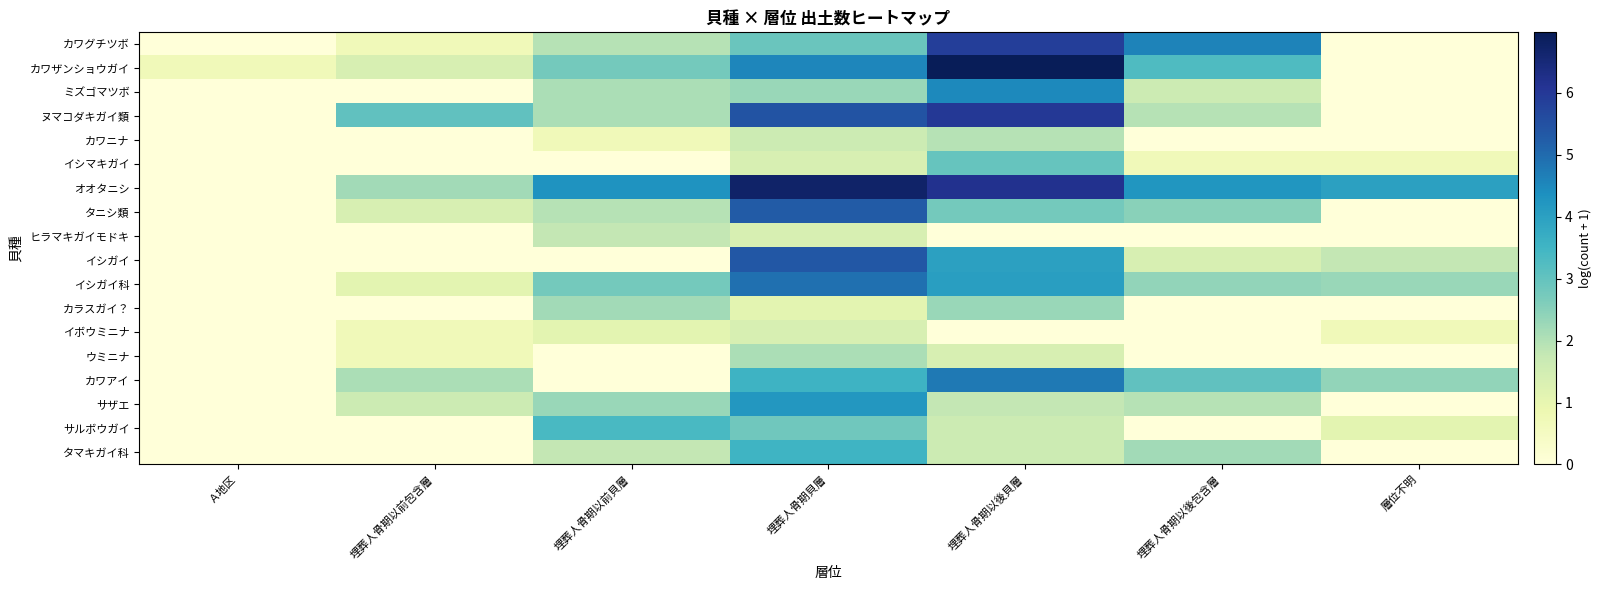

Reading left to right, transcribe all the data shown in this chart.

カワグチツボ: Ａ地区=0.0	埋葬人骨期以前包含層=0.7	埋葬人骨期以前貝層=1.9	埋葬人骨期貝層=2.9	埋葬人骨期以後貝層=5.9	埋葬人骨期以後包含層=4.6	層位不明=0.0
カワザンショウガイ: Ａ地区=0.7	埋葬人骨期以前包含層=1.4	埋葬人骨期以前貝層=2.8	埋葬人骨期貝層=4.5	埋葬人骨期以後貝層=7.0	埋葬人骨期以後包含層=3.3	層位不明=0.0
ミズゴマツボ: Ａ地区=0.0	埋葬人骨期以前包含層=0.0	埋葬人骨期以前貝層=2.1	埋葬人骨期貝層=2.3	埋葬人骨期以後貝層=4.5	埋葬人骨期以後包含層=1.6	層位不明=0.0
ヌマコダキガイ類: Ａ地区=0.0	埋葬人骨期以前包含層=3.0	埋葬人骨期以前貝層=2.1	埋葬人骨期貝層=5.4	埋葬人骨期以後貝層=6.0	埋葬人骨期以後包含層=1.9	層位不明=0.0
カワニナ: Ａ地区=0.0	埋葬人骨期以前包含層=0.0	埋葬人骨期以前貝層=0.7	埋葬人骨期貝層=1.6	埋葬人骨期以後貝層=1.9	埋葬人骨期以後包含層=0.0	層位不明=0.0
イシマキガイ: Ａ地区=0.0	埋葬人骨期以前包含層=0.0	埋葬人骨期以前貝層=0.0	埋葬人骨期貝層=1.4	埋葬人骨期以後貝層=2.9	埋葬人骨期以後包含層=0.7	層位不明=0.7
オオタニシ: Ａ地区=0.0	埋葬人骨期以前包含層=2.2	埋葬人骨期以前貝層=4.3	埋葬人骨期貝層=6.7	埋葬人骨期以後貝層=6.2	埋葬人骨期以後包含層=4.2	層位不明=4.0
タニシ類: Ａ地区=0.0	埋葬人骨期以前包含層=1.4	埋葬人骨期以前貝層=1.9	埋葬人骨期貝層=5.3	埋葬人骨期以後貝層=2.8	埋葬人骨期以後包含層=2.5	層位不明=0.0
ヒラマキガイモドキ: Ａ地区=0.0	埋葬人骨期以前包含層=0.0	埋葬人骨期以前貝層=1.8	埋葬人骨期貝層=1.4	埋葬人骨期以後貝層=0.0	埋葬人骨期以後包含層=0.0	層位不明=0.0
イシガイ: Ａ地区=0.0	埋葬人骨期以前包含層=0.0	埋葬人骨期以前貝層=0.0	埋葬人骨期貝層=5.3	埋葬人骨期以後貝層=4.0	埋葬人骨期以後包含層=1.4	層位不明=1.8
イシガイ科: Ａ地区=0.0	埋葬人骨期以前包含層=1.1	埋葬人骨期以前貝層=2.8	埋葬人骨期貝層=4.9	埋葬人骨期以後貝層=4.0	埋葬人骨期以後包含層=2.4	層位不明=2.3
カラスガイ？: Ａ地区=0.0	埋葬人骨期以前包含層=0.0	埋葬人骨期以前貝層=2.2	埋葬人骨期貝層=1.1	埋葬人骨期以後貝層=2.3	埋葬人骨期以後包含層=0.0	層位不明=0.0
イボウミニナ: Ａ地区=0.0	埋葬人骨期以前包含層=0.7	埋葬人骨期以前貝層=1.1	埋葬人骨期貝層=1.4	埋葬人骨期以後貝層=0.0	埋葬人骨期以後包含層=0.0	層位不明=0.7
ウミニナ: Ａ地区=0.0	埋葬人骨期以前包含層=0.7	埋葬人骨期以前貝層=0.0	埋葬人骨期貝層=2.1	埋葬人骨期以後貝層=1.4	埋葬人骨期以後包含層=0.0	層位不明=0.0
カワアイ: Ａ地区=0.0	埋葬人骨期以前包含層=2.1	埋葬人骨期以前貝層=0.0	埋葬人骨期貝層=3.6	埋葬人骨期以後貝層=4.8	埋葬人骨期以後包含層=3.0	層位不明=2.4
サザエ: Ａ地区=0.0	埋葬人骨期以前包含層=1.6	埋葬人骨期以前貝層=2.3	埋葬人骨期貝層=4.2	埋葬人骨期以後貝層=1.8	埋葬人骨期以後包含層=1.9	層位不明=0.0
サルボウガイ: Ａ地区=0.0	埋葬人骨期以前包含層=0.0	埋葬人骨期以前貝層=3.4	埋葬人骨期貝層=2.8	埋葬人骨期以後貝層=1.6	埋葬人骨期以後包含層=0.0	層位不明=1.1
タマキガイ科: Ａ地区=0.0	埋葬人骨期以前包含層=0.0	埋葬人骨期以前貝層=1.8	埋葬人骨期貝層=3.5	埋葬人骨期以後貝層=1.6	埋葬人骨期以後包含層=2.2	層位不明=0.0